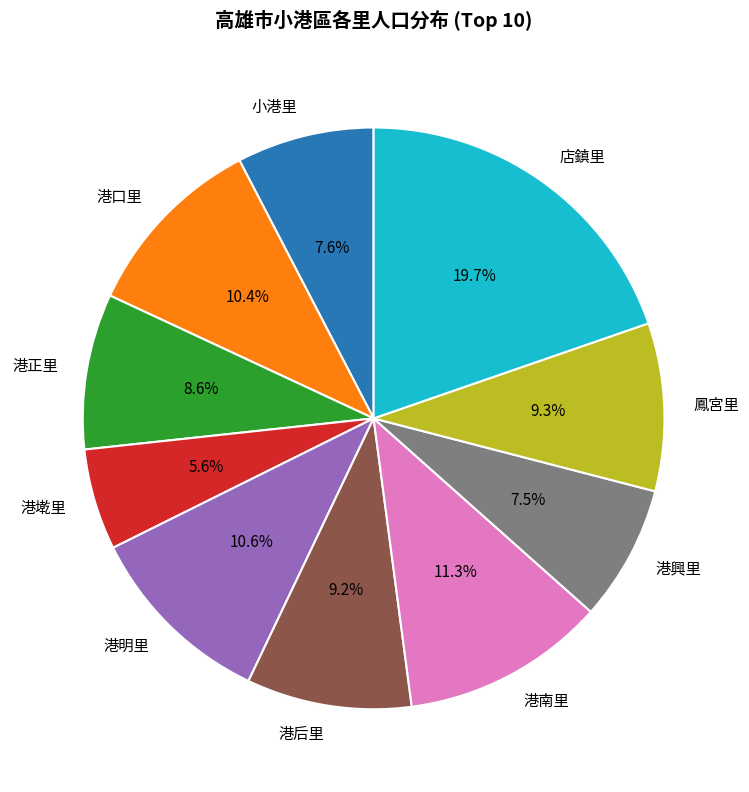

To the nearest percent, what portion does 店鎮里 represent?

20%